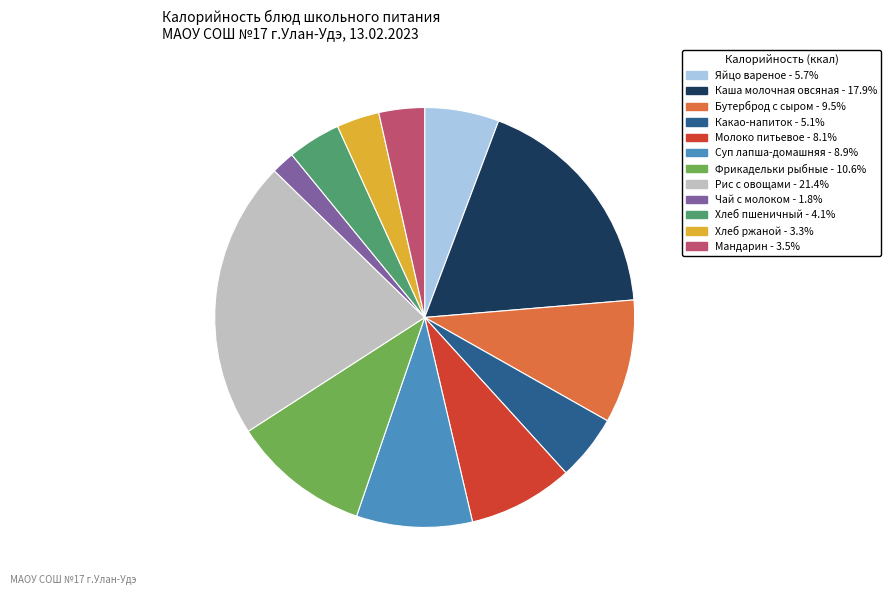

What is the ratio of the value at Рис с овощами to the value at Бутерброд с сыром?

2.2